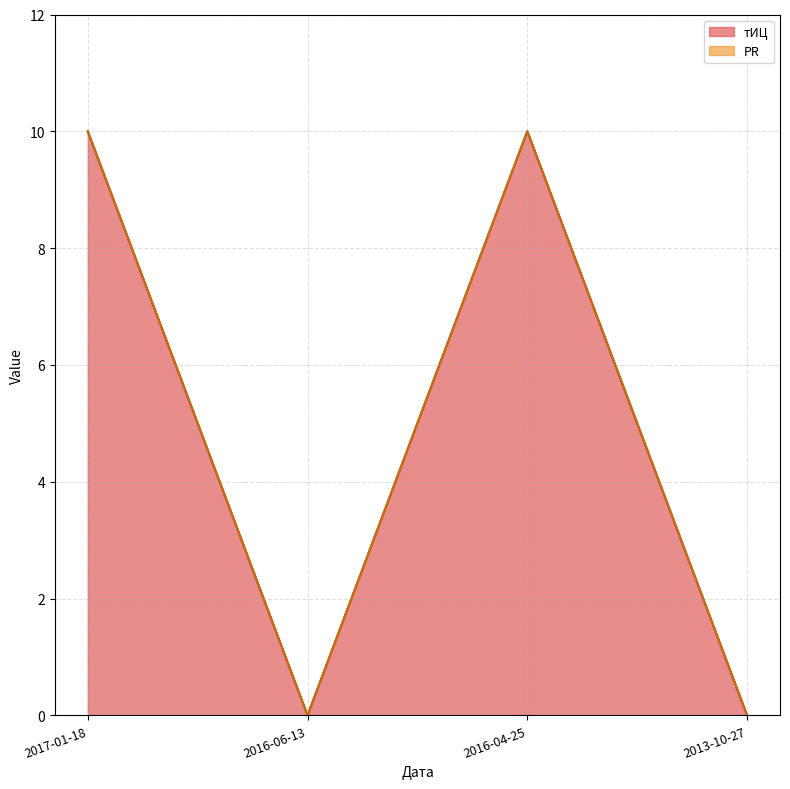

Reading left to right, extract all data points from this chart.

10	0	10	0